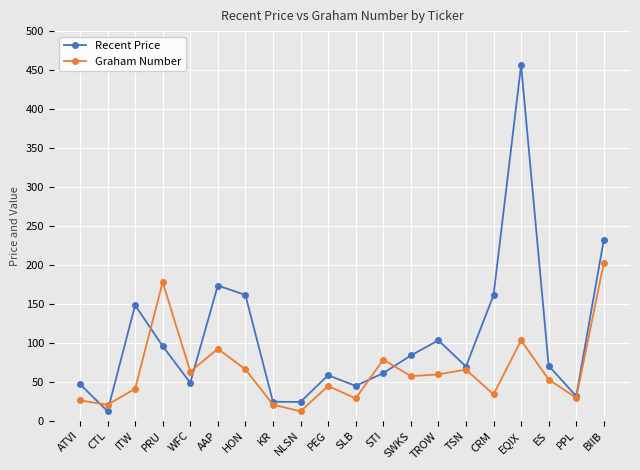

Where is Recent Price nearest to the value 234?

BIIB